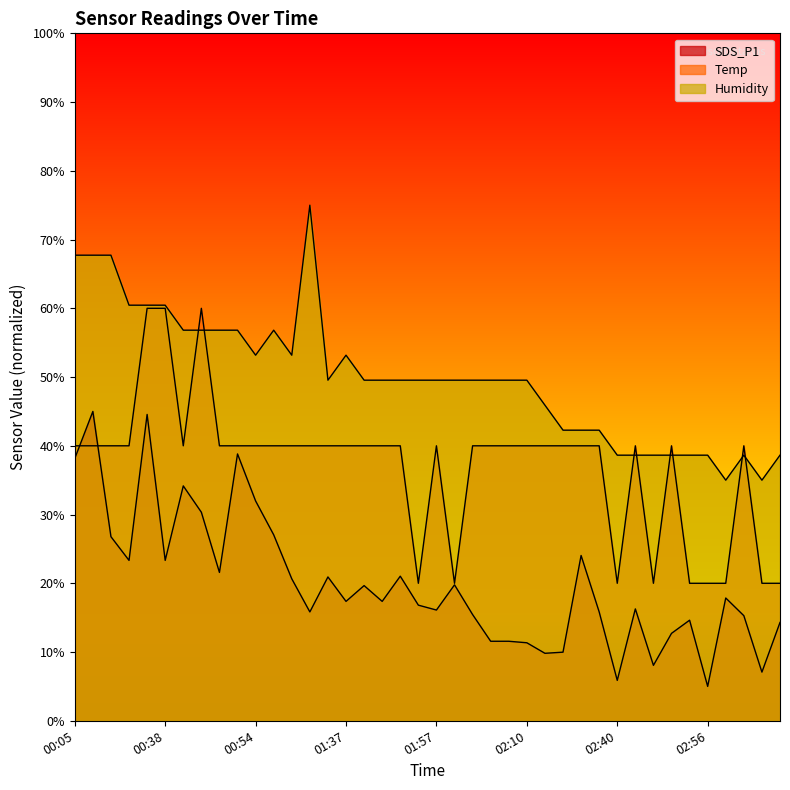

What is the value of the SDS_P1 point at the 11th from the left?

32.0